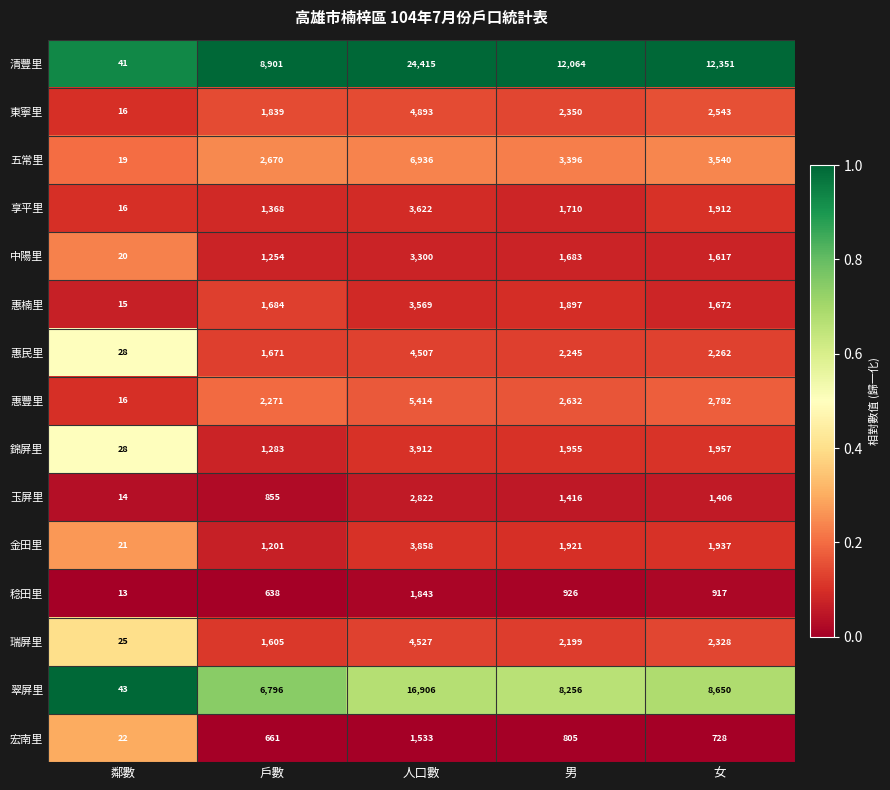

True or false: 東寧里 has a value of 8238 at 人口數.

False